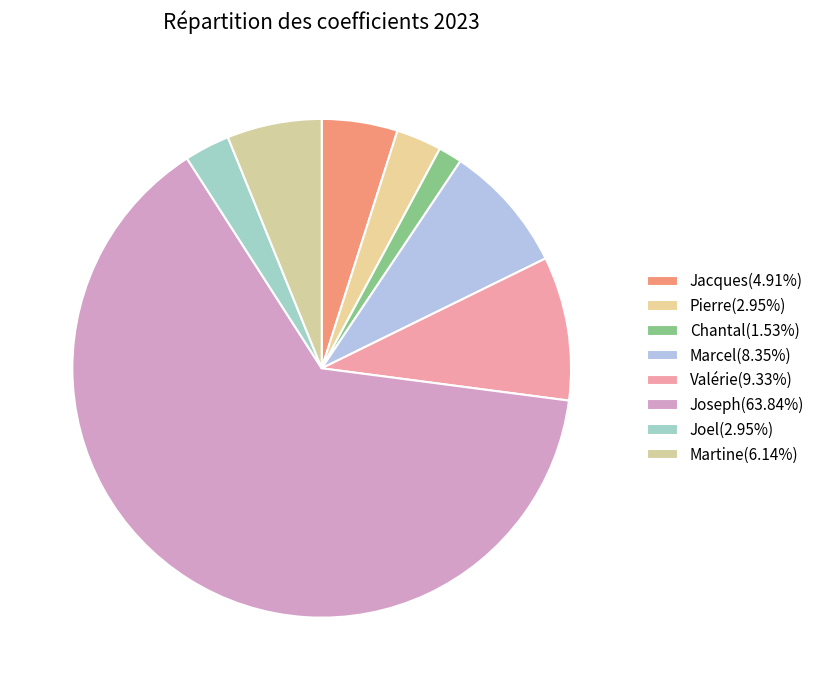

How many slices are in this pie chart?

8